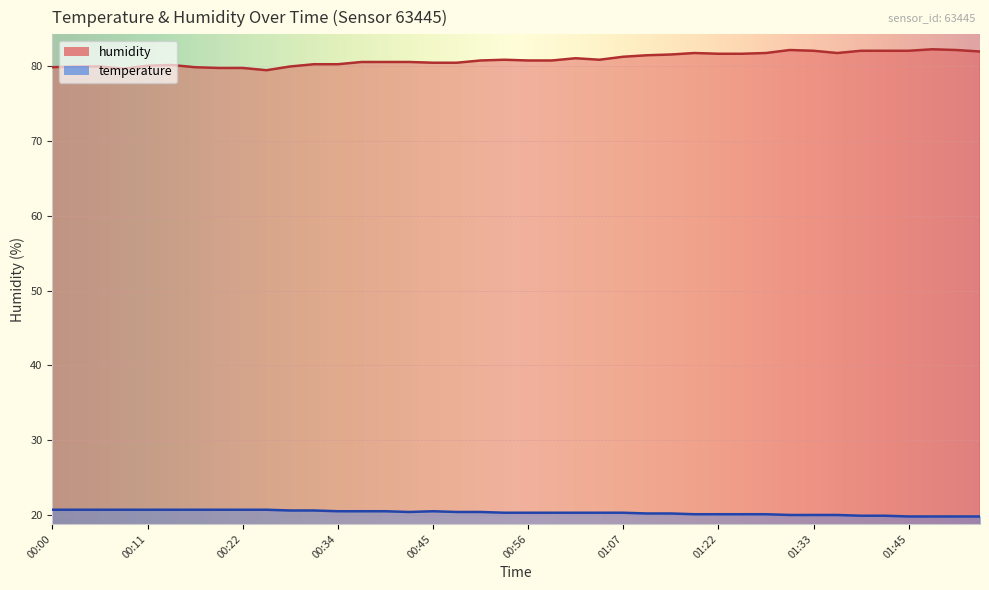

True or false: humidity has more than 0 points higher than both neighbors.

True